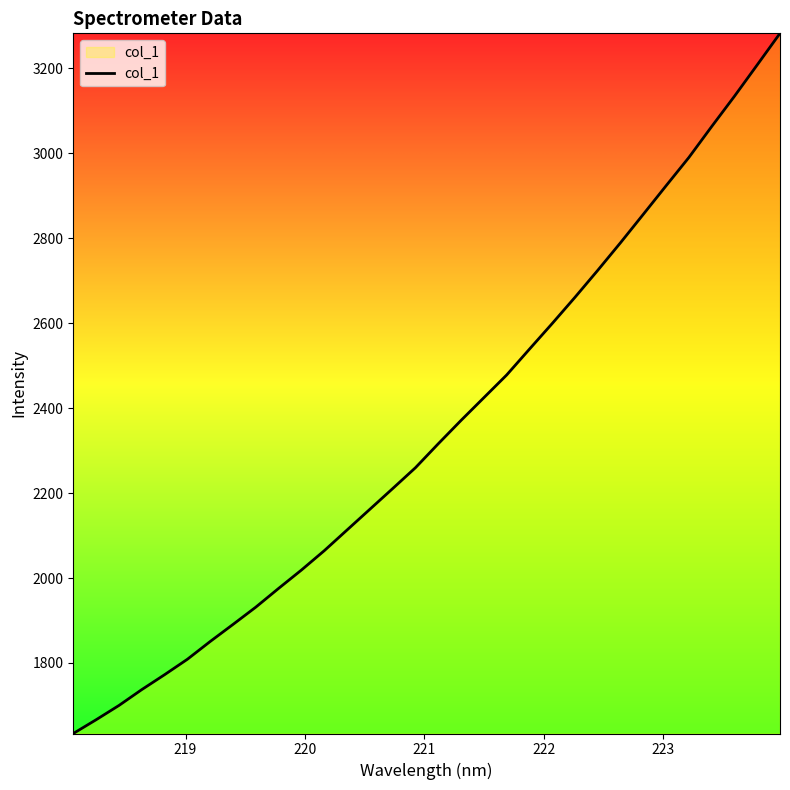

What is the smallest value displayed?

1634.0